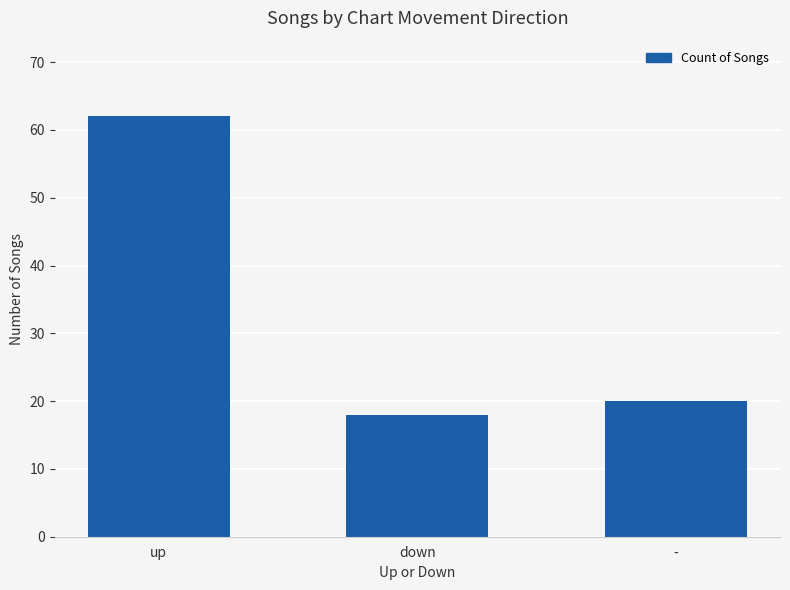

What is the minimum value shown in the chart?

18